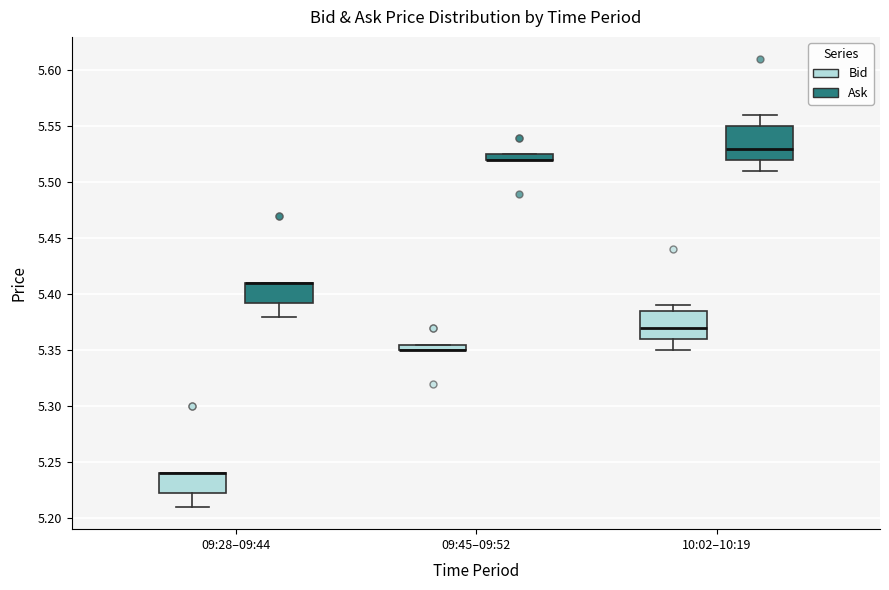

Where is the lower edge of the box for 09:45–09:52 (Ask) on the y-axis? The values are not printed on the chart, so give them approximately, as read against the axis.

5.520